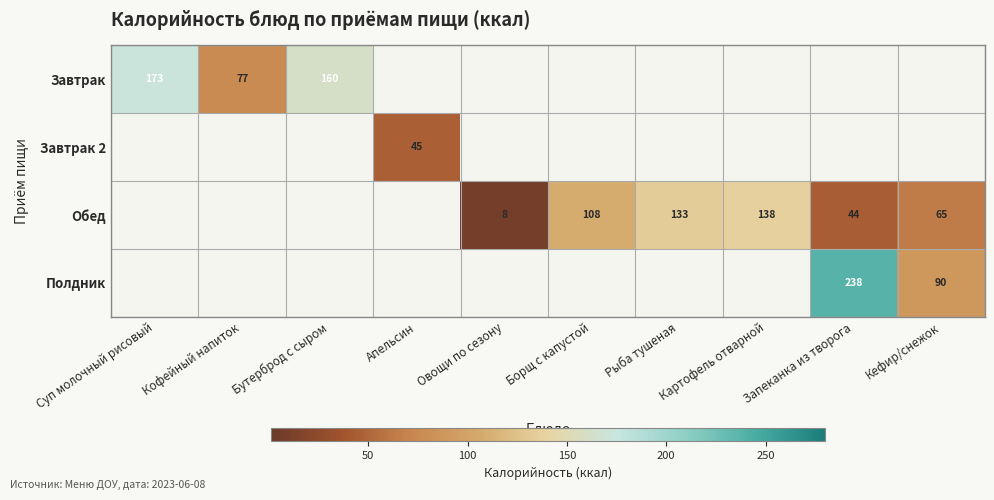

The value of Полдник at Запеканка из творога is 238. True or false?

True